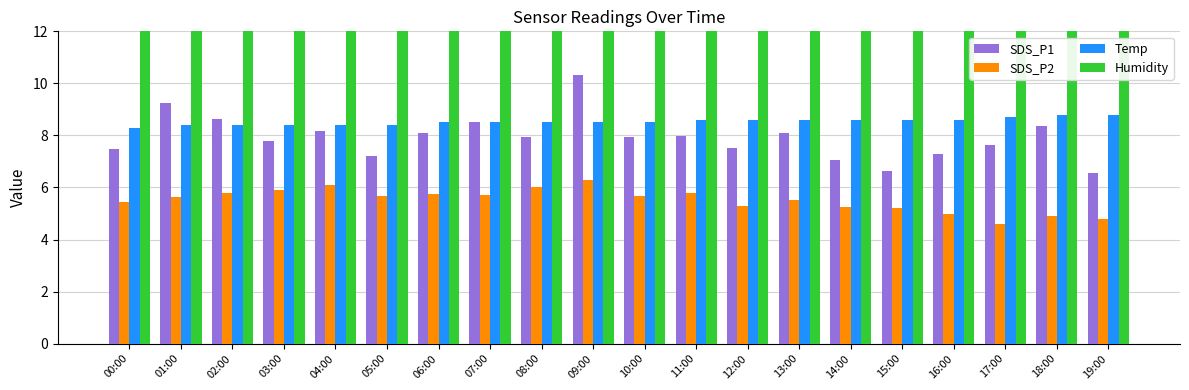

Which has a higher value, 14:00 or 16:00?

16:00